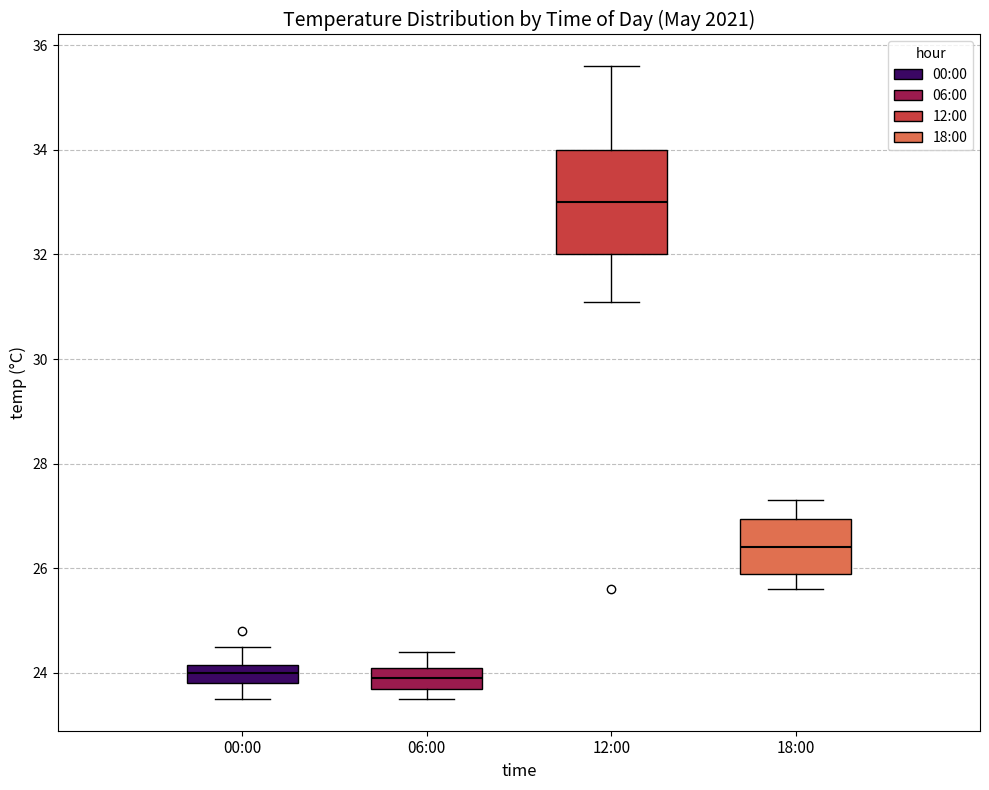

Reading left to right, read every box against the y-axis: the position of its median line, the range the box covers, and the ends of its whiskers. The values are not printed on the chart, so give them approximately, as read against the axis.

00:00: median 24.0, box 23.8 to 24.2, whiskers 23.6 to 24.6
06:00: median 24.0, box 23.8 to 24.2, whiskers 23.6 to 24.4
12:00: median 33.0, box 32.0 to 34.0, whiskers 31.2 to 35.6
18:00: median 26.4, box 26.0 to 27.0, whiskers 25.6 to 27.4